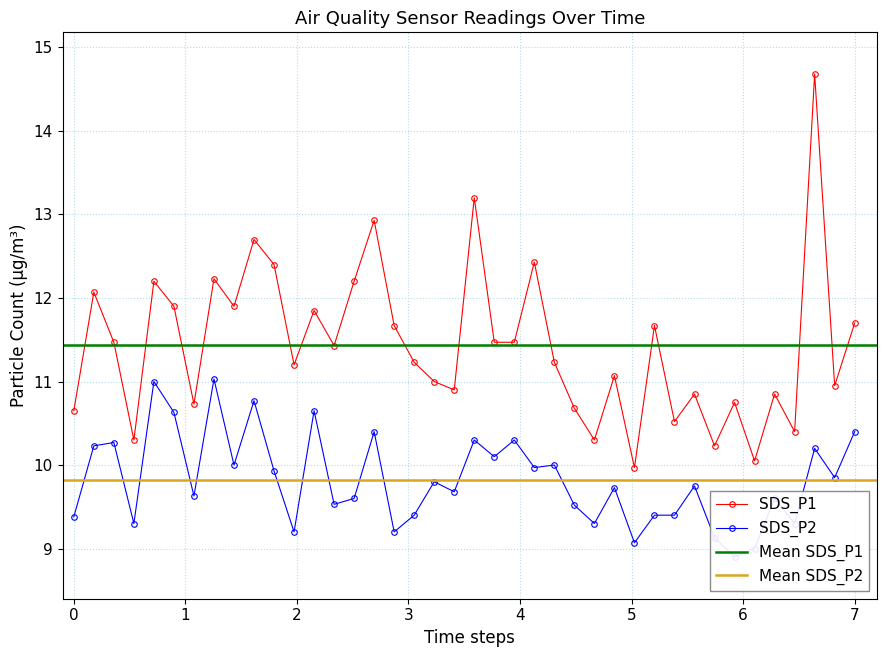

True or false: SDS_P1 and SDS_P2 cross at least once.

False